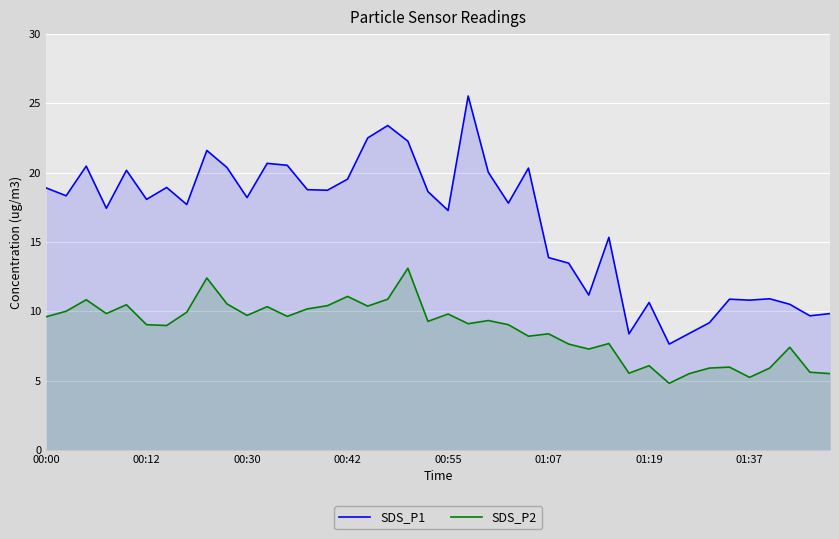

The value of SDS_P2 at 26 is 11.8. True or false?

False